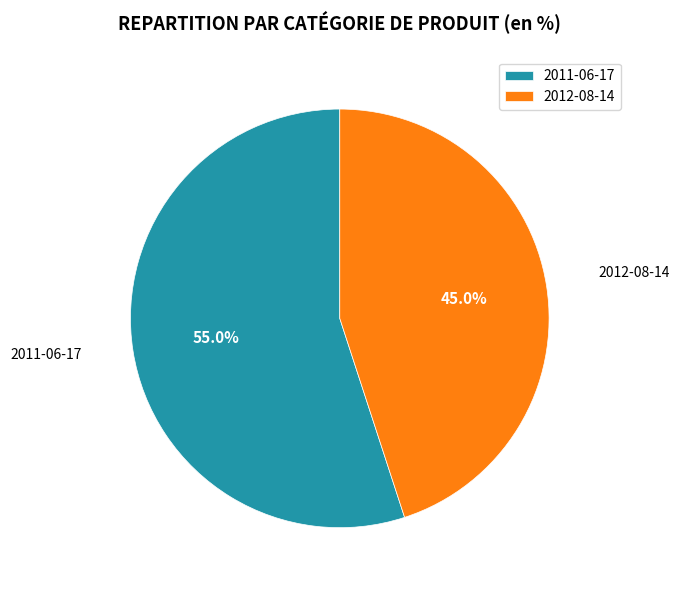

Count the number of slices in the pie.

2